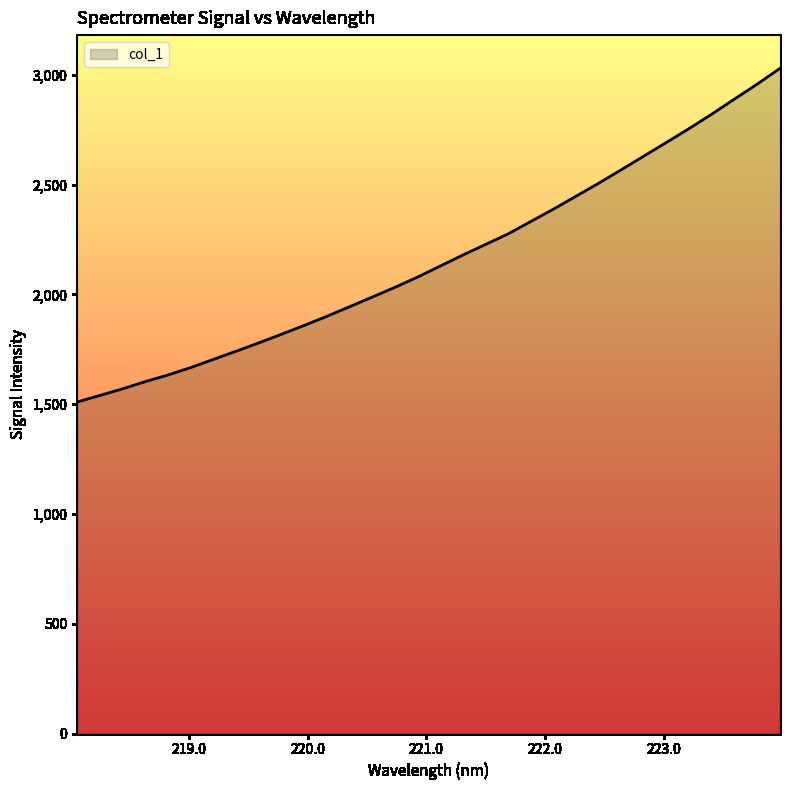

How many lines are shown in the chart?

1